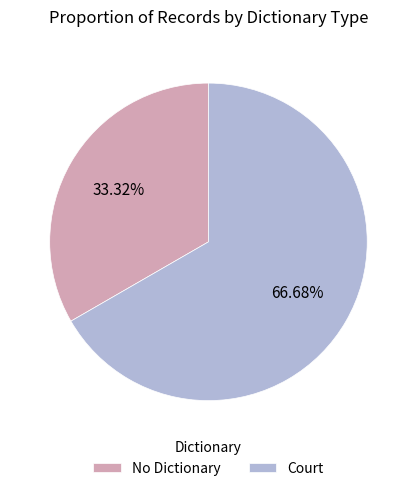

Is there a majority slice in this chart?

Yes